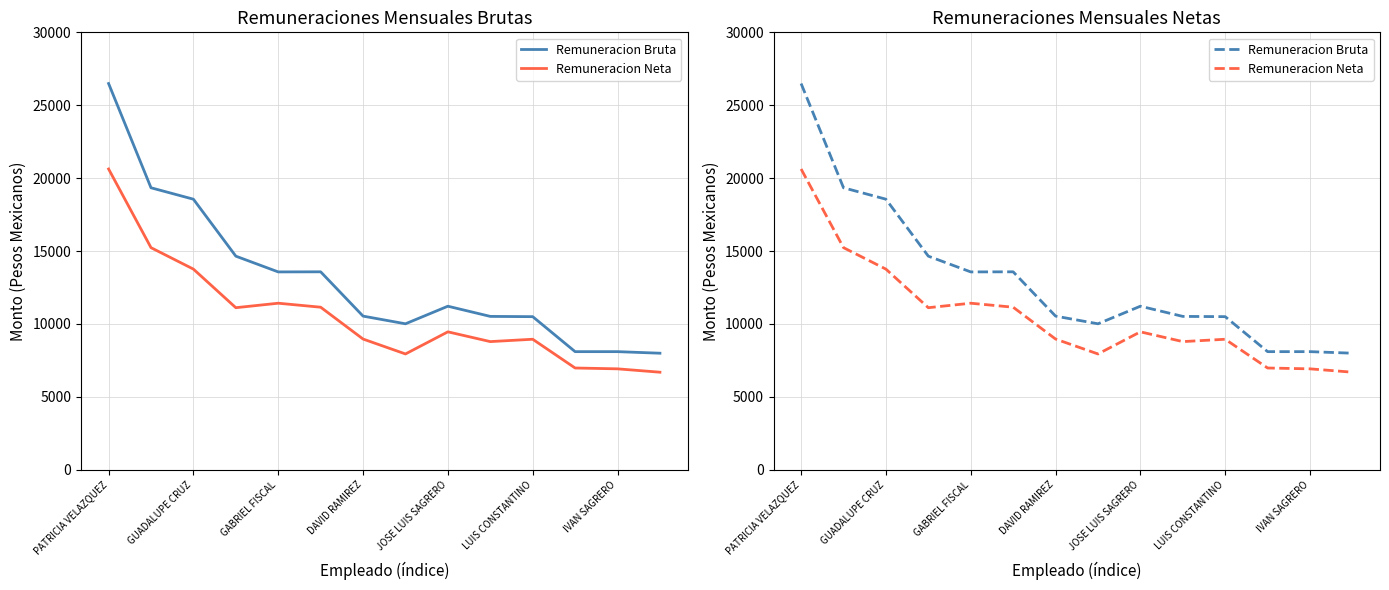

What is the sum of the Remuneracion Bruta values at 9 and 7?

20521.8